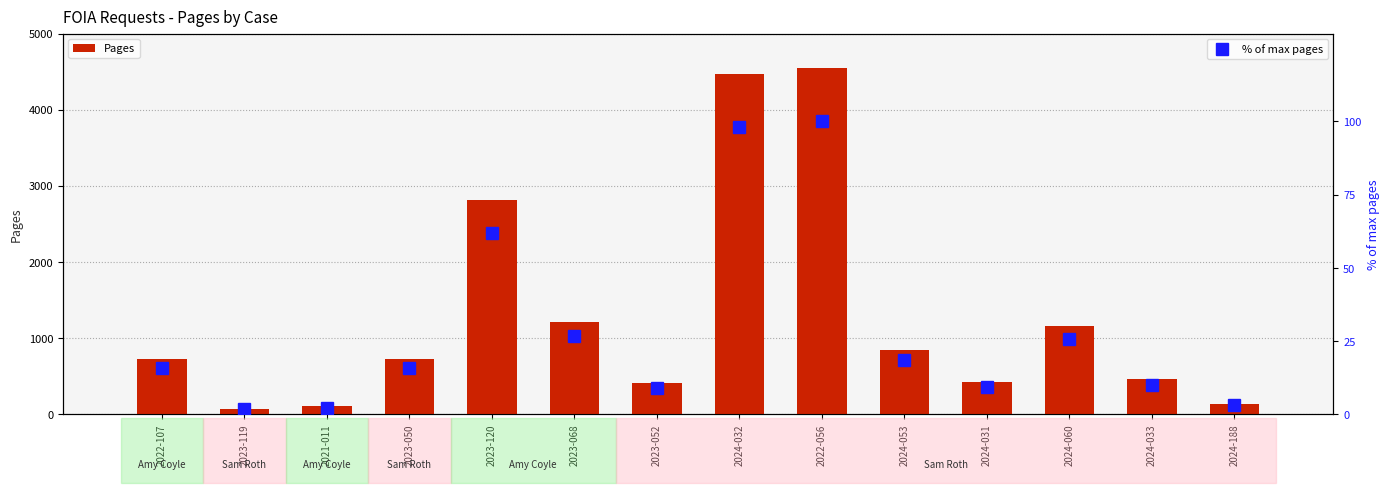

How many data points does each series have?

14